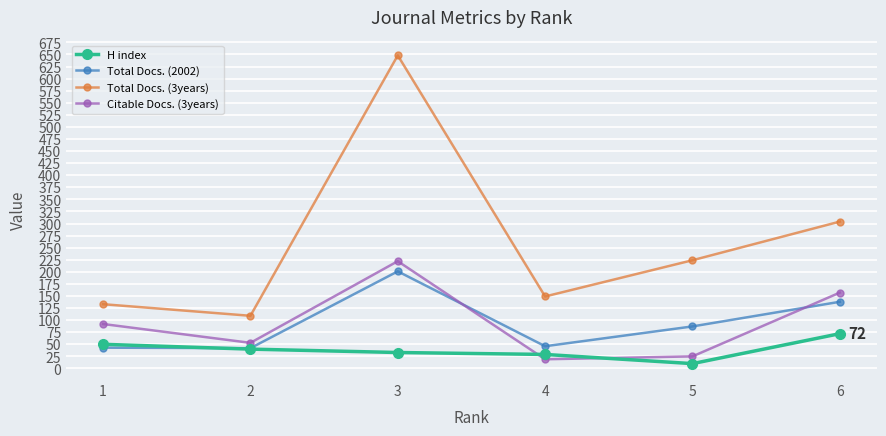

List the series in order of their peak value, lowest first.

H index, Total Docs. (2002), Citable Docs. (3years), Total Docs. (3years)